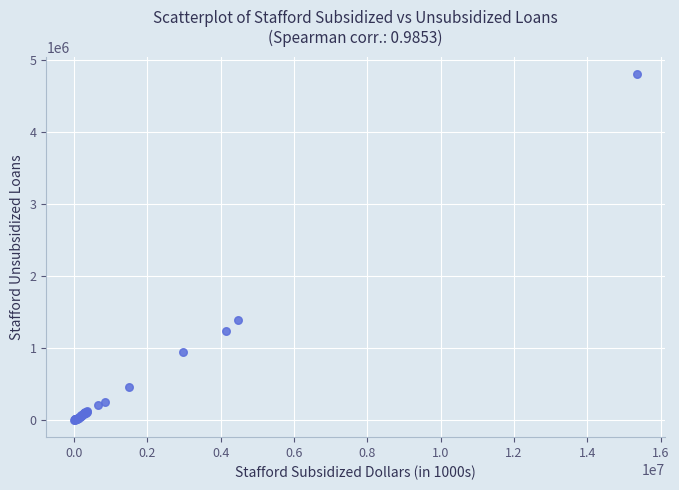

What Y value in the scatter plot is closest to 2405654?

1393896.5